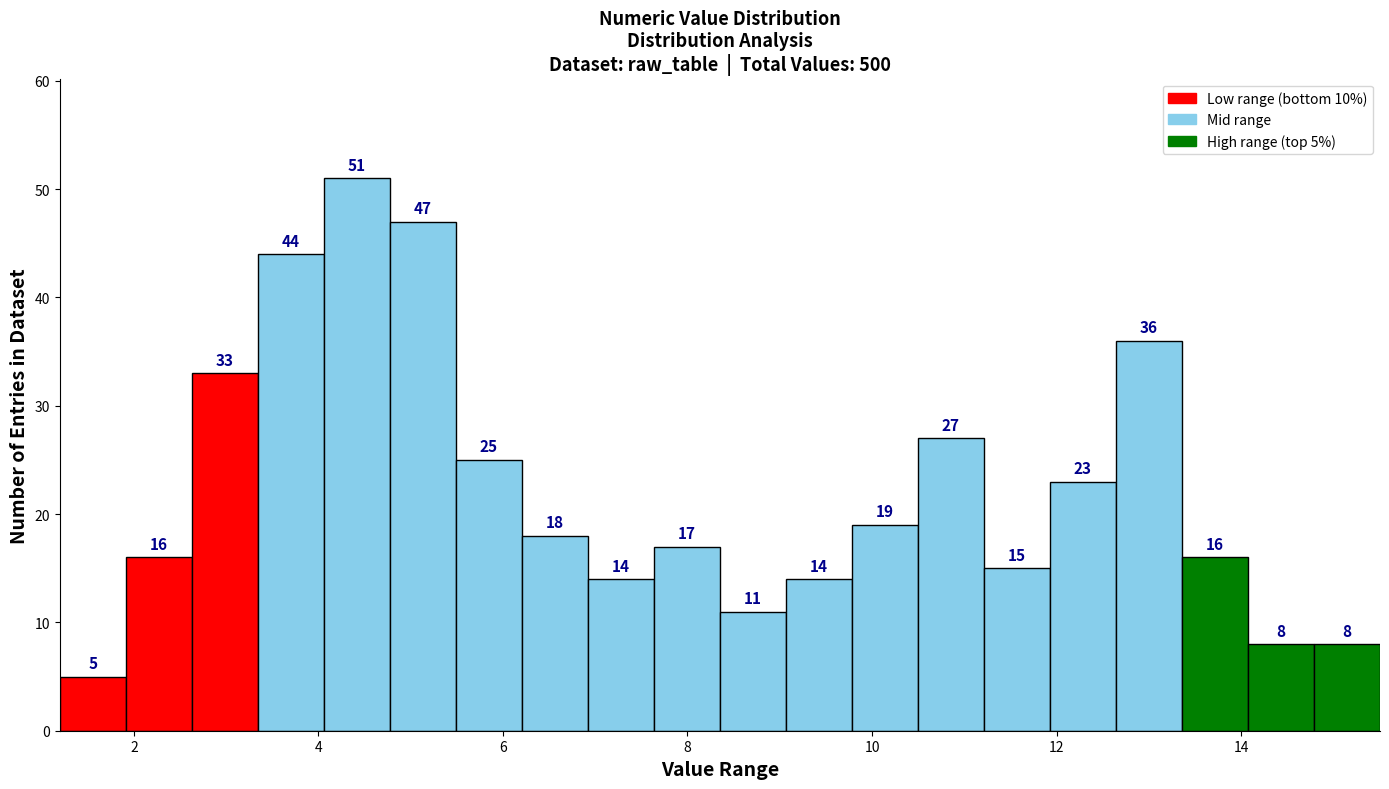

Read against the x-axis, roughly where is the centre of the tallest bar?

4.4